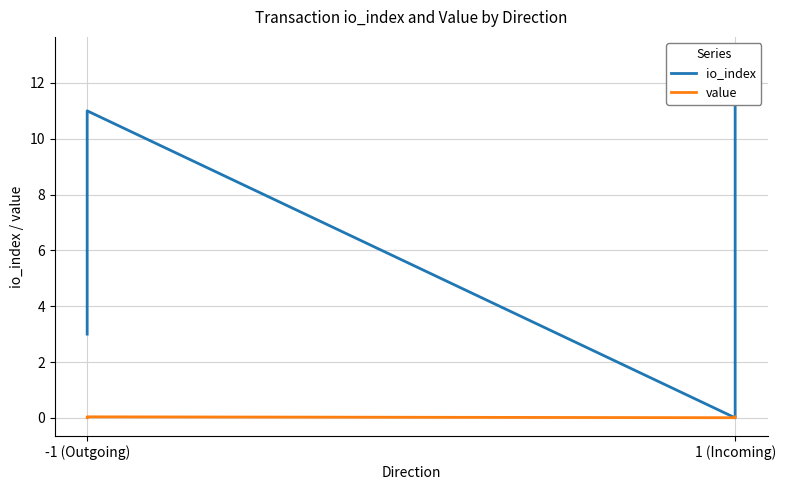

Reading left to right, what are all the values shown in this chart?

io_index: 3.0	11.0	0.0	13.0
value: 0.0	0.0	0.0	0.0